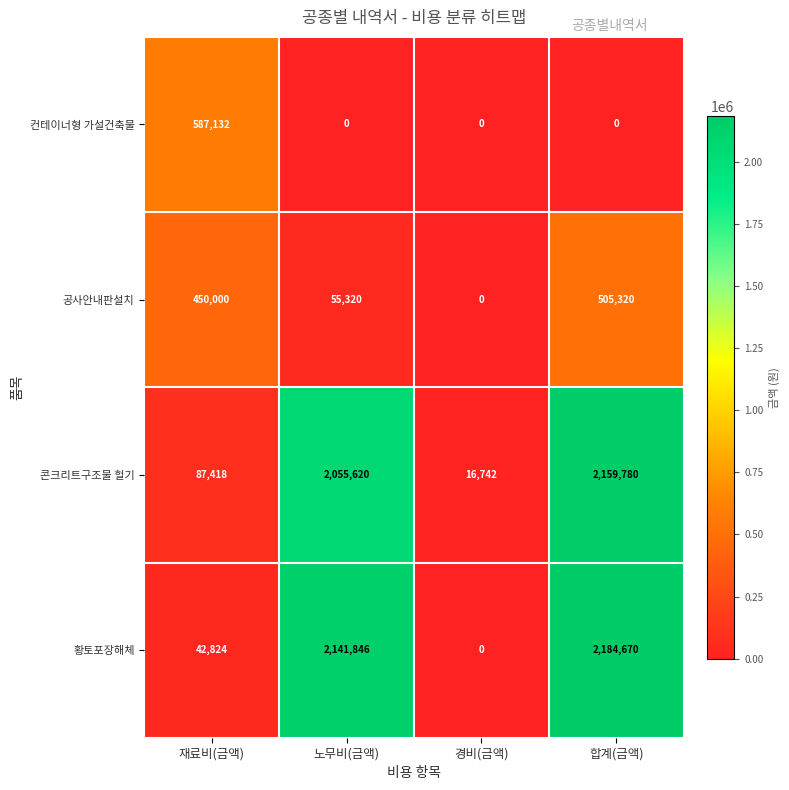

What is the average value of the 공사안내판설치 series?

252660